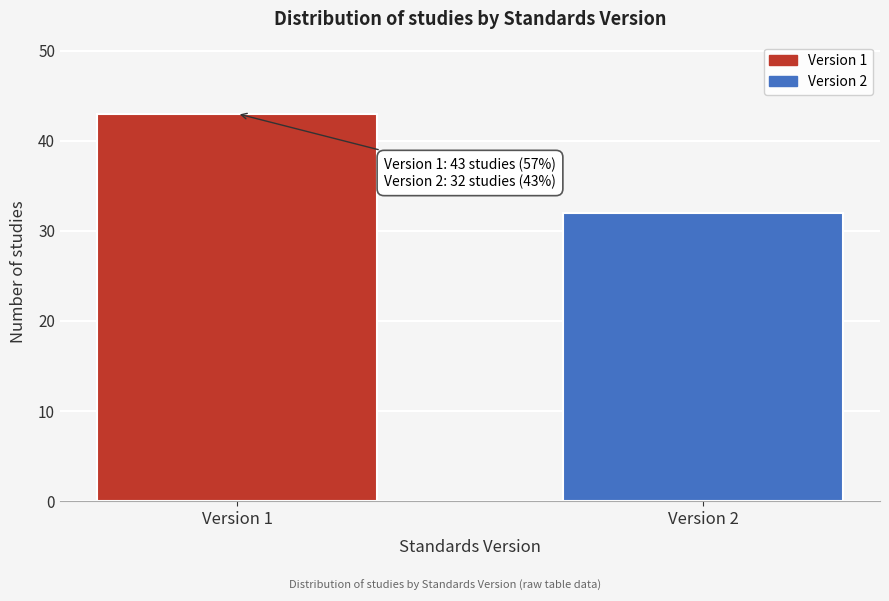

Reading left to right, extract all data points from this chart.

43	32